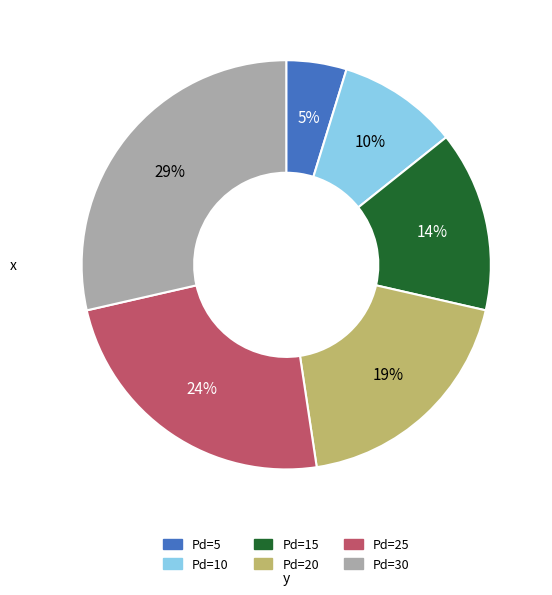

True or false: Pd=15 accounts for 14% of the total.

True